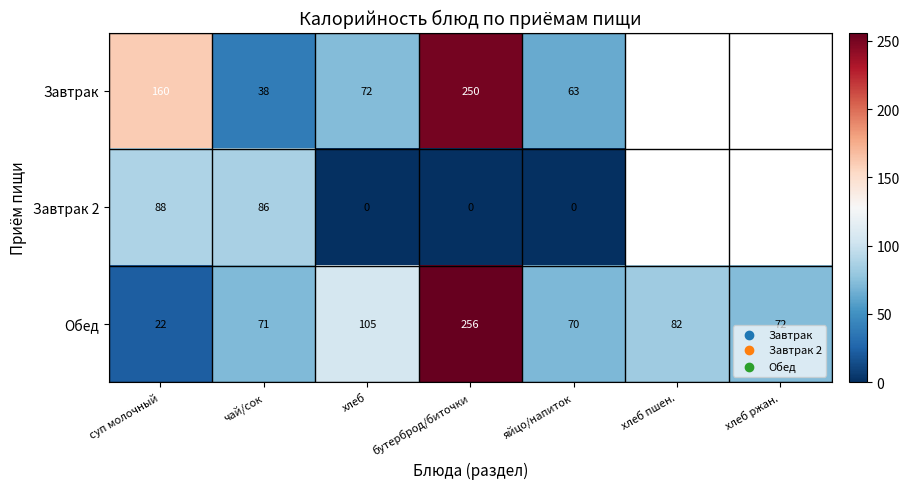

What is the difference between the highest and lowest values at чай/сок?

48